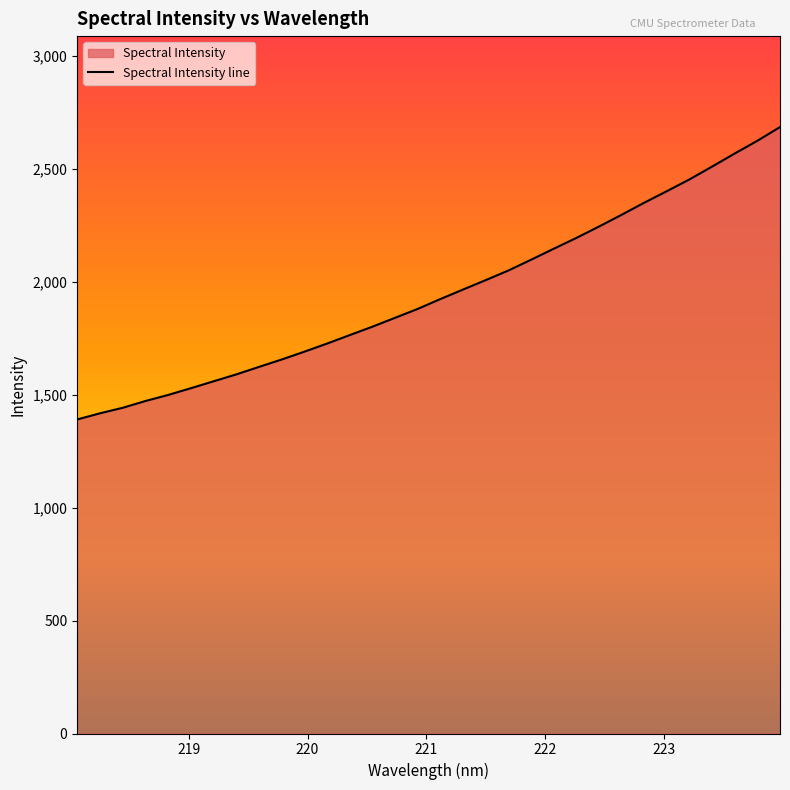

Does the chart display data point markers on the line(s)?

No